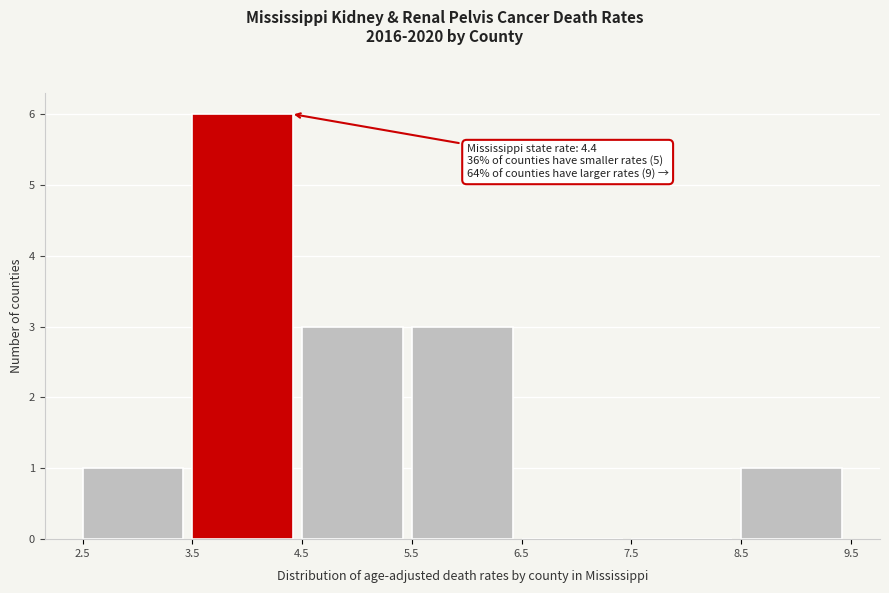

Over which range of the x-axis is the bar tallest?

3.5 to 4.5